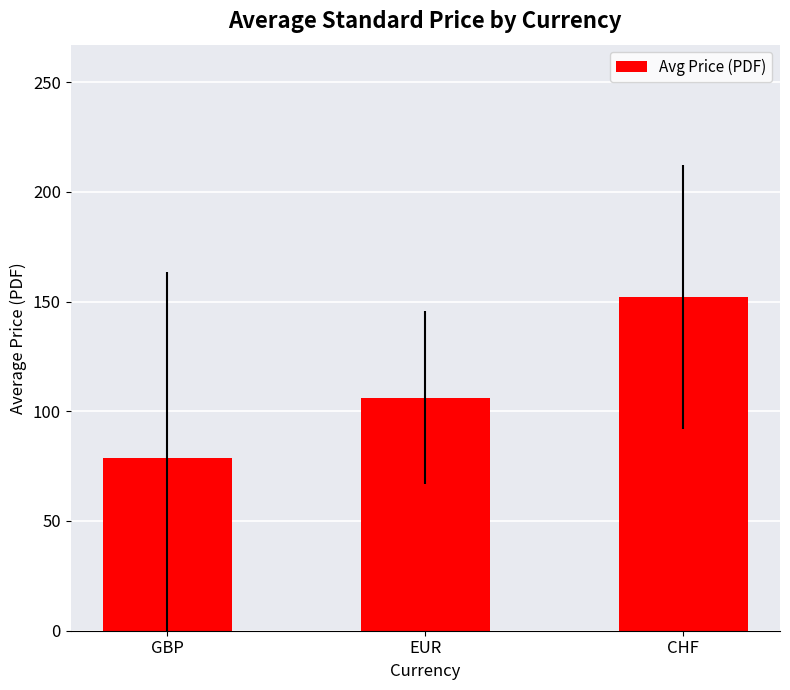

List the labels in order of value, largest first.

CHF, EUR, GBP